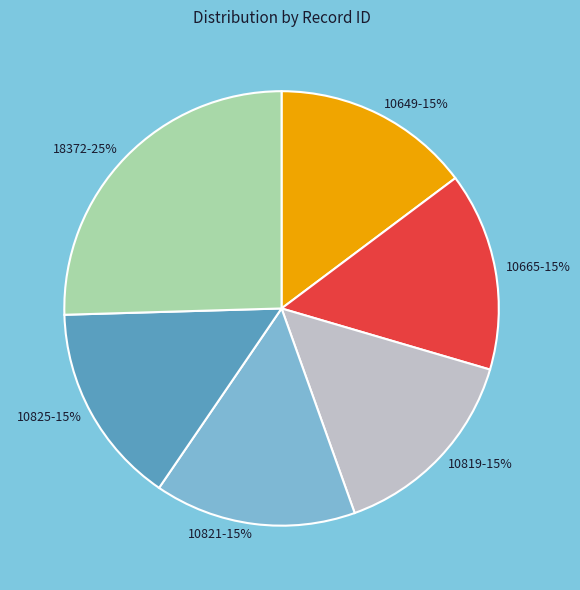

How many segments does this pie chart have?

6